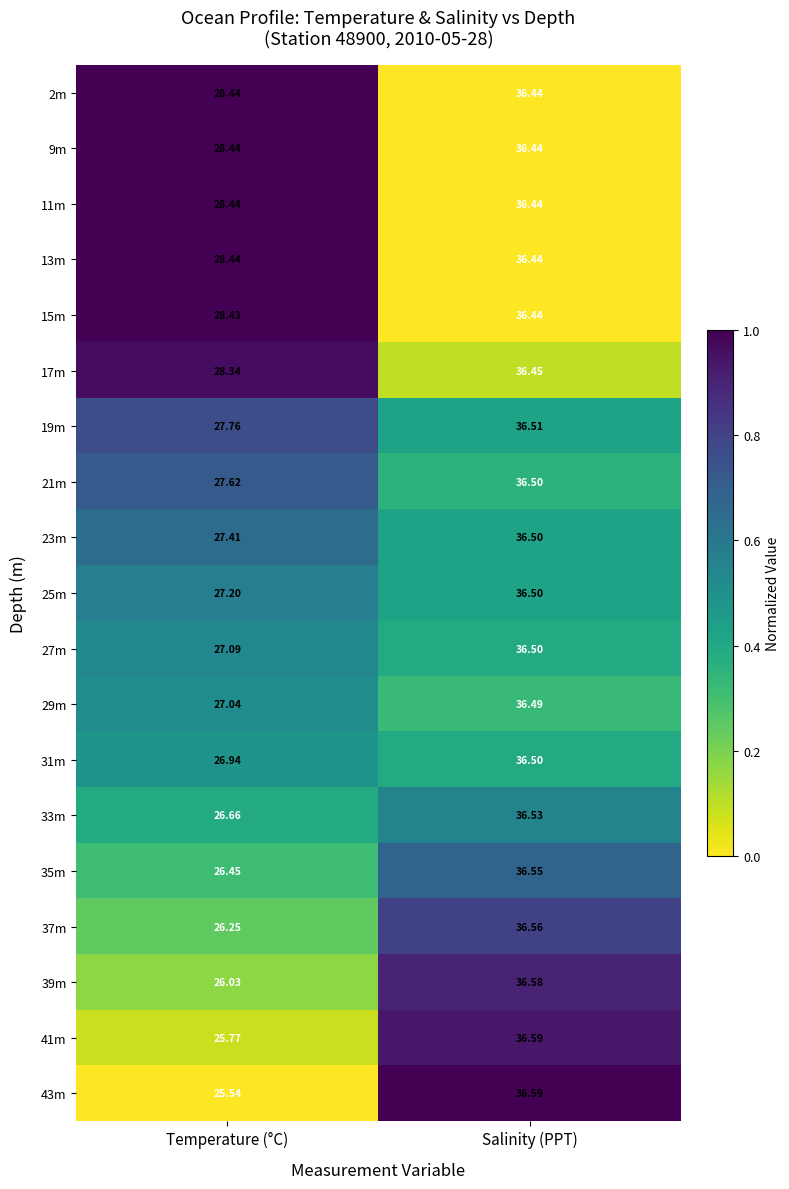

At which category is the sum across all series the highest?

Salinity (PPT)